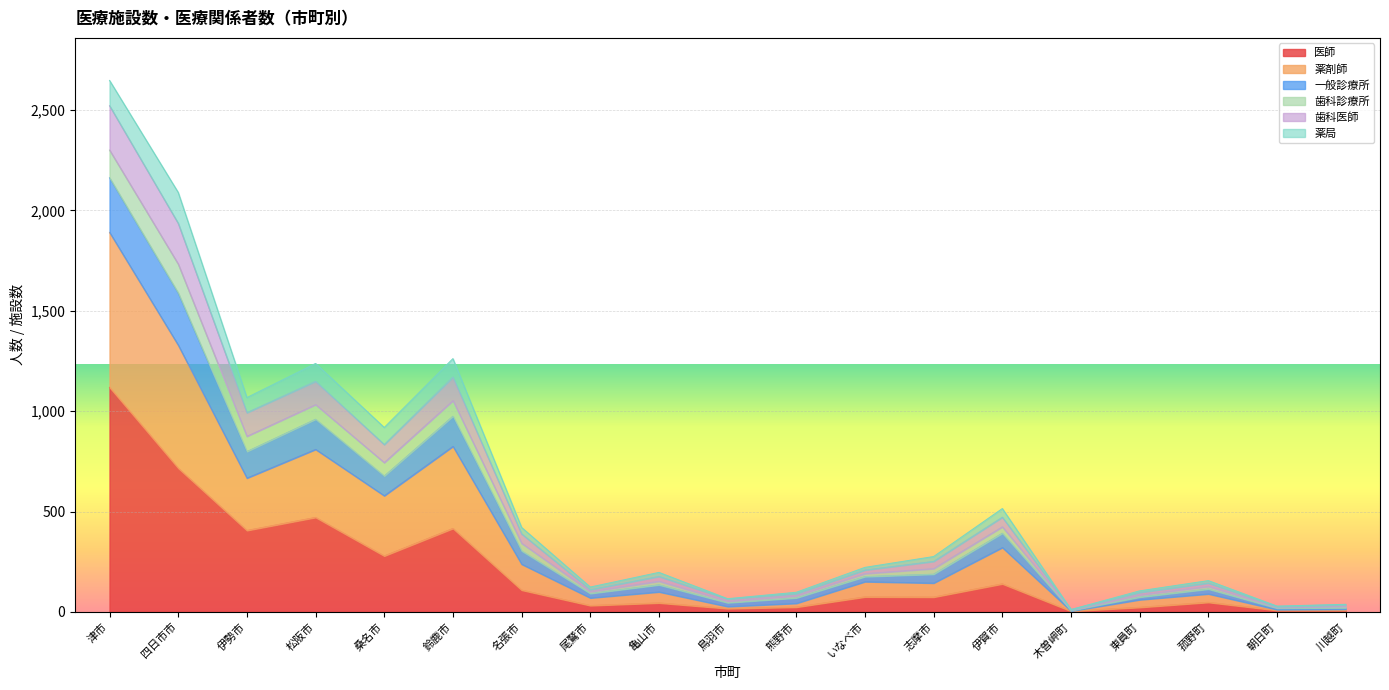

Which category has the highest value in the 医師 series?

津市